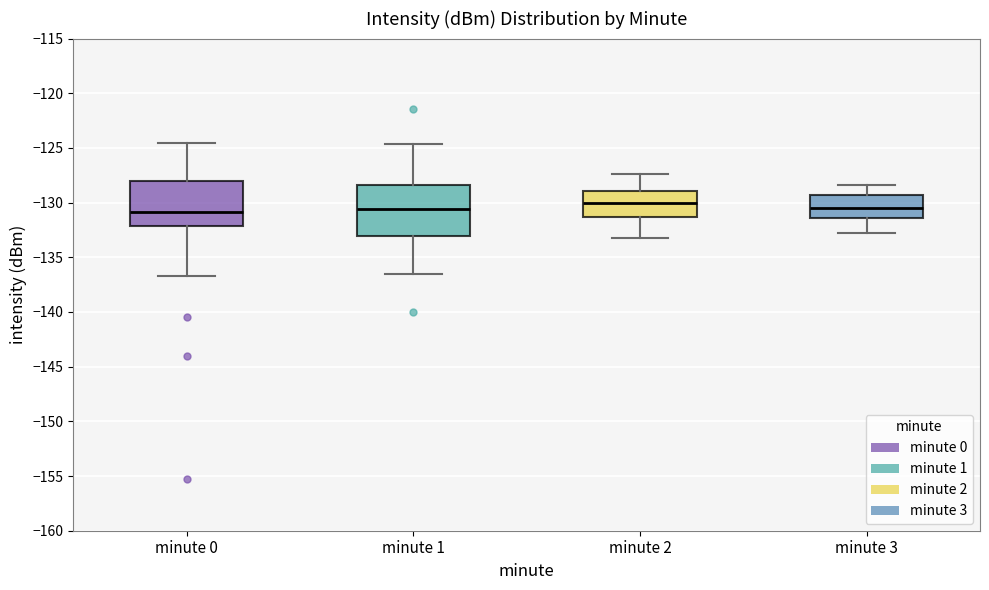

Where is the lower edge of the box for minute 3 on the y-axis? The values are not printed on the chart, so give them approximately, as read against the axis.

-131.5